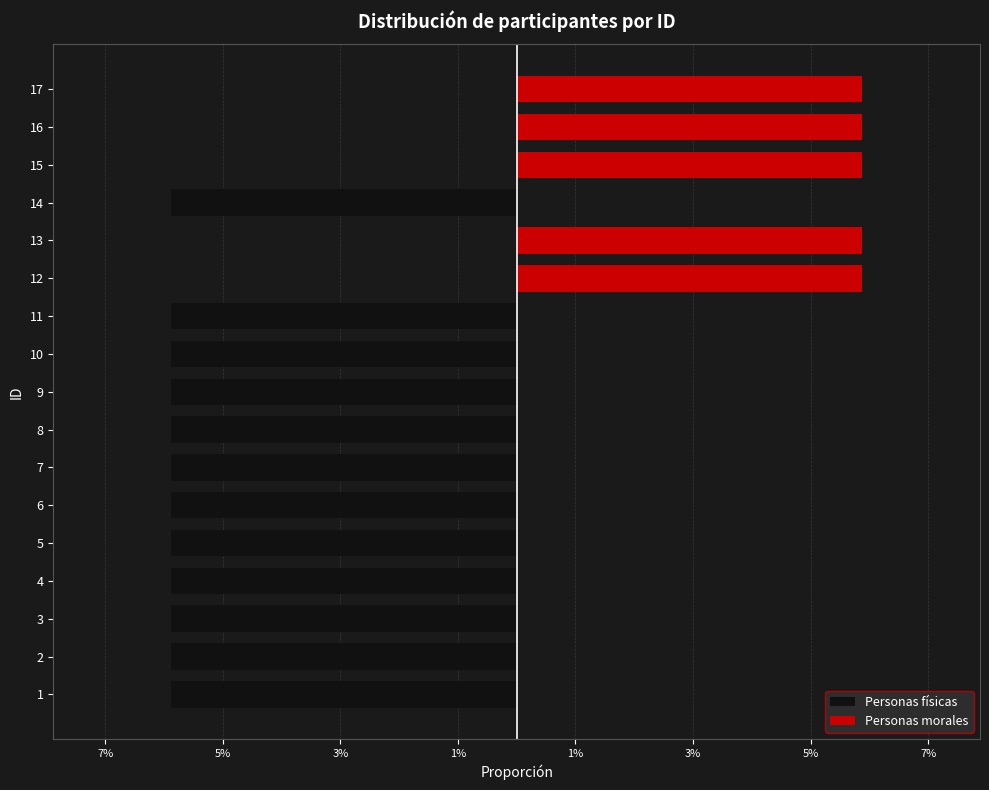

The value of Personas físicas at 9 is -5.9. True or false?

True